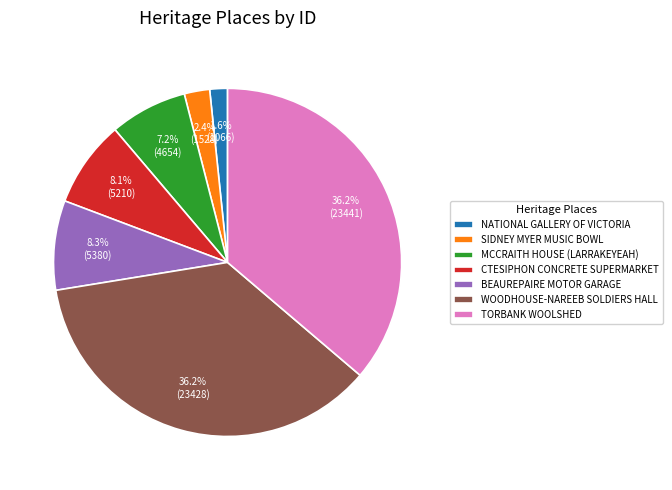

Count the number of slices in the pie.

7